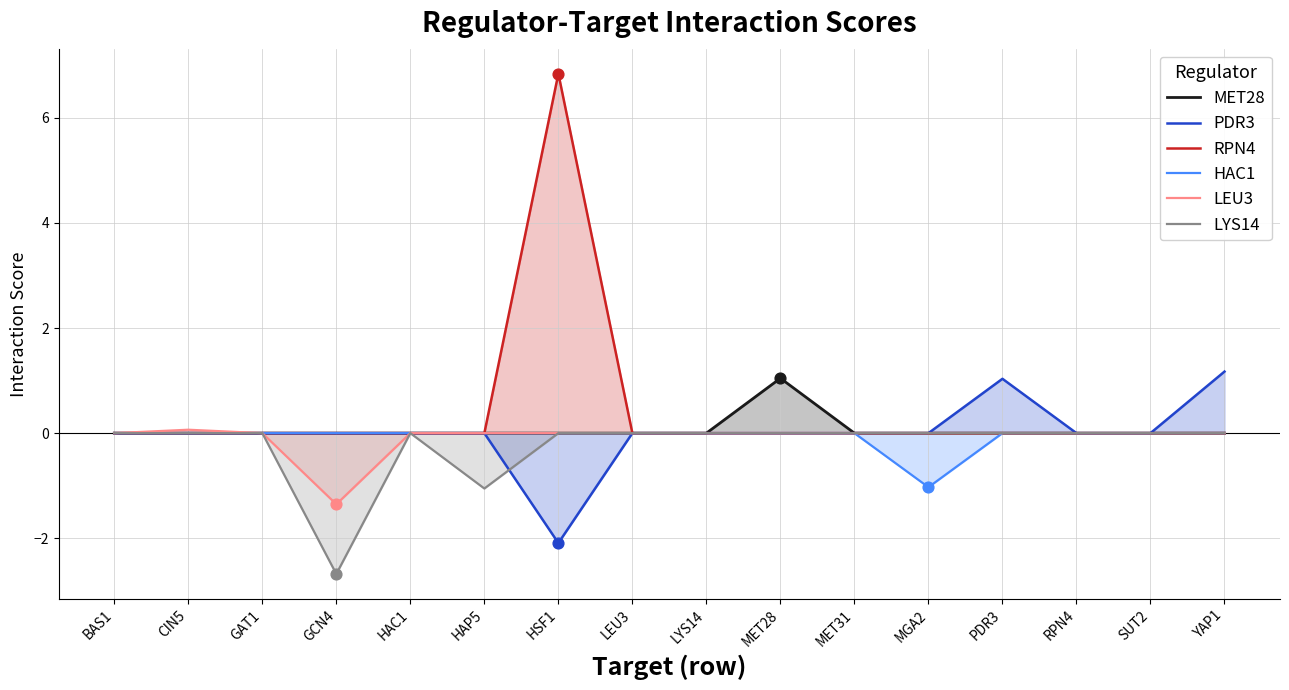

At which category is the sum across all series the highest?

HSF1